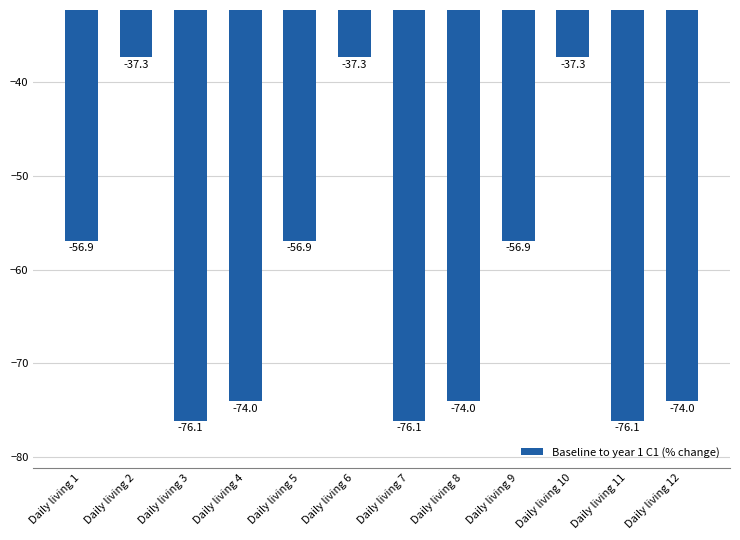

The chart shows a value of -40.7 at Daily living 4. True or false?

False